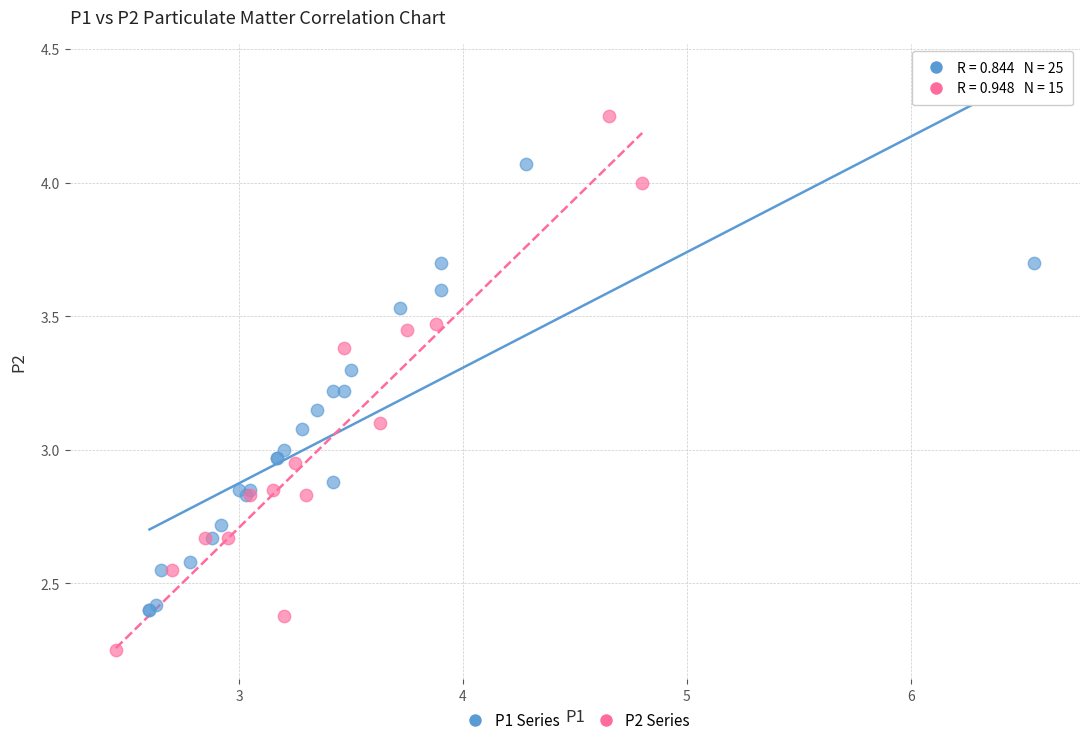

Which series reaches the minimum Y coordinate?

P2 Series